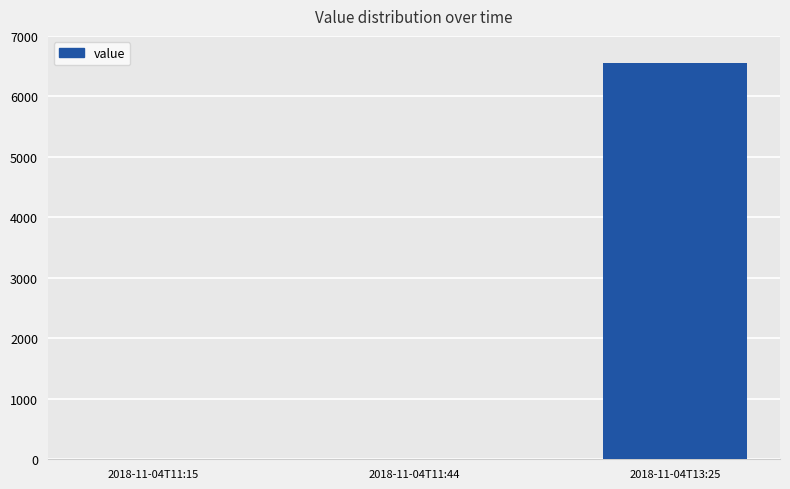

Which has a higher value, 2018-11-04T13:25 or 2018-11-04T11:44?

2018-11-04T13:25